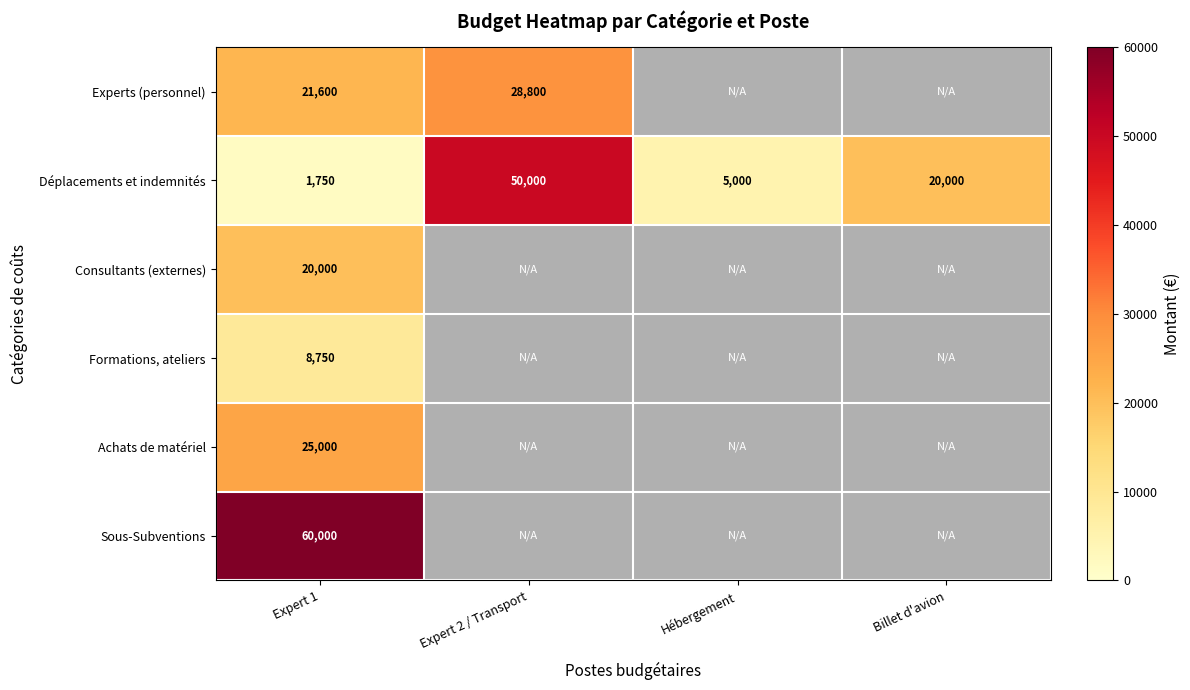

What is the difference between the second highest and minimum values in the Déplacements et indemnités series?

18250